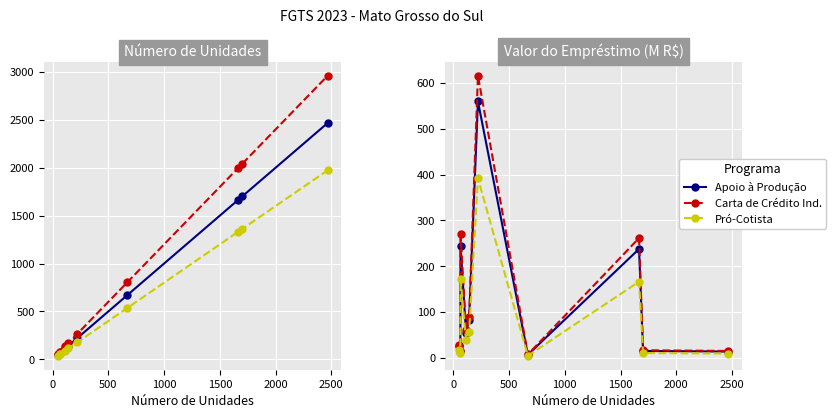

In Apoio à Produção, how many points are higher than both neighbors (excluding endpoints)?

3